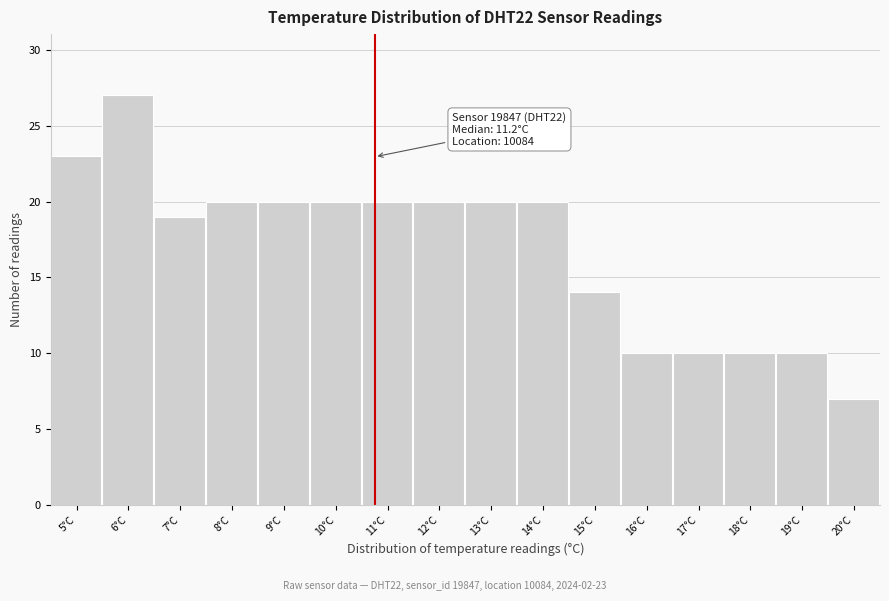

Reading left to right, transcribe all the data shown in this chart.

5°C=23	6°C=27	7°C=19	8°C=20	9°C=20	10°C=20	11°C=20	12°C=20	13°C=20	14°C=20	15°C=14	16°C=10	17°C=10	18°C=10	19°C=10	20°C=7